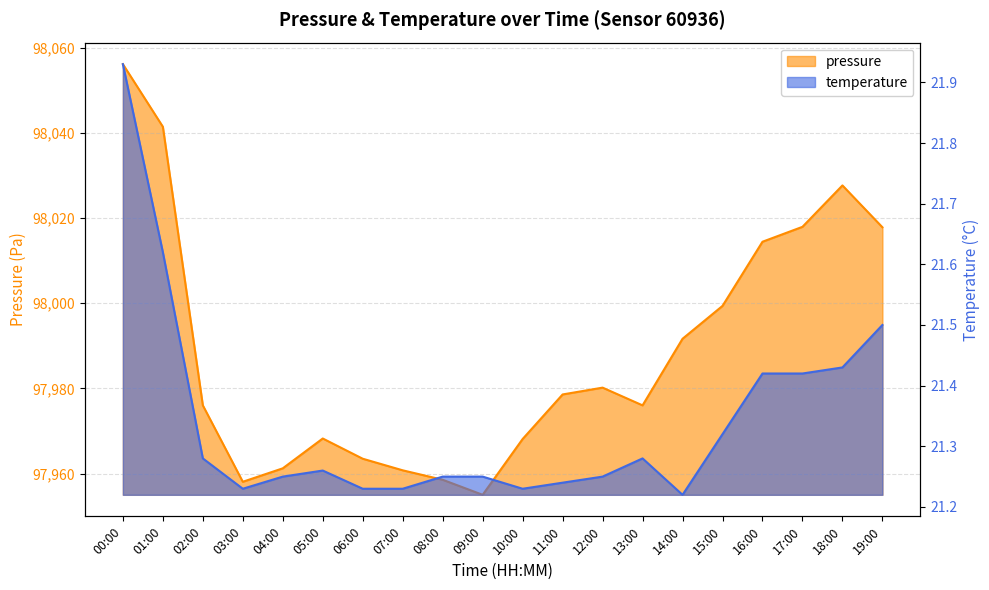

At which category does temperature reach its first local peak?

05:00